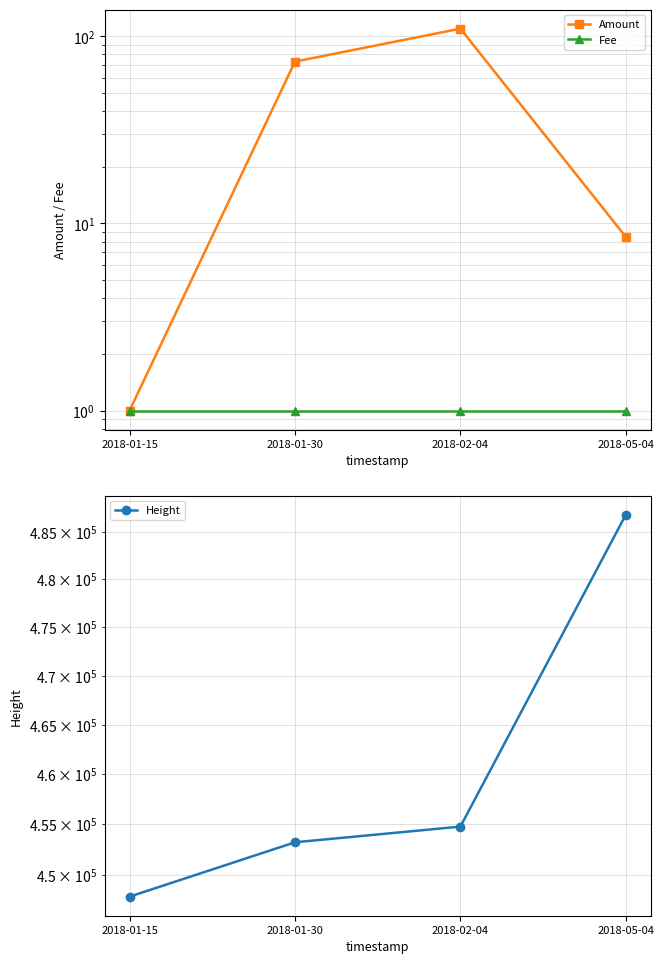

What is the difference between the maximum and minimum values in the Amount series?

108.9